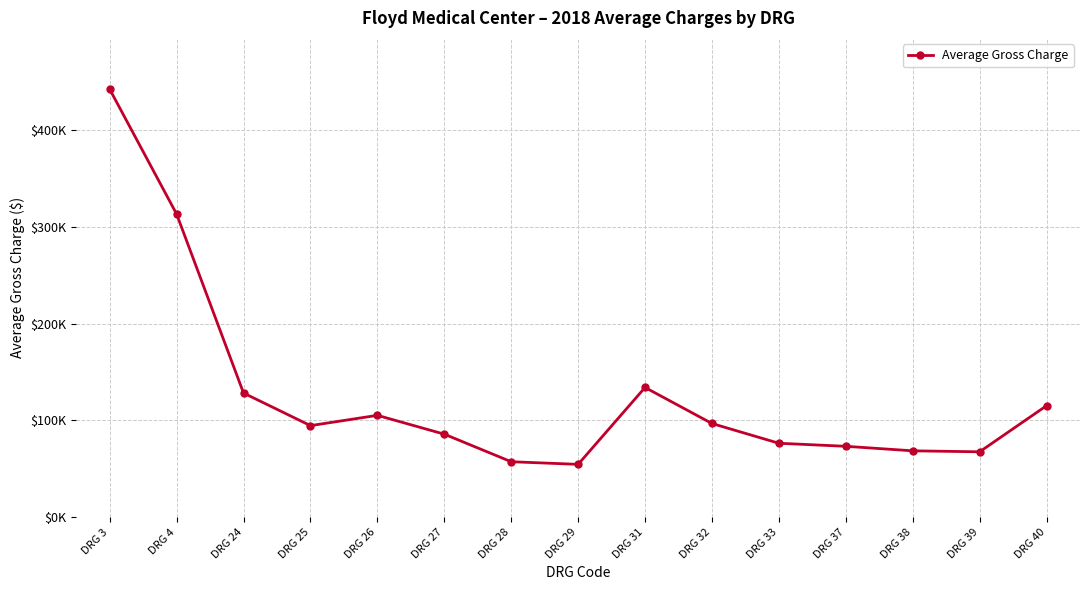

True or false: the data shows 68302.6 at DRG 4.

False